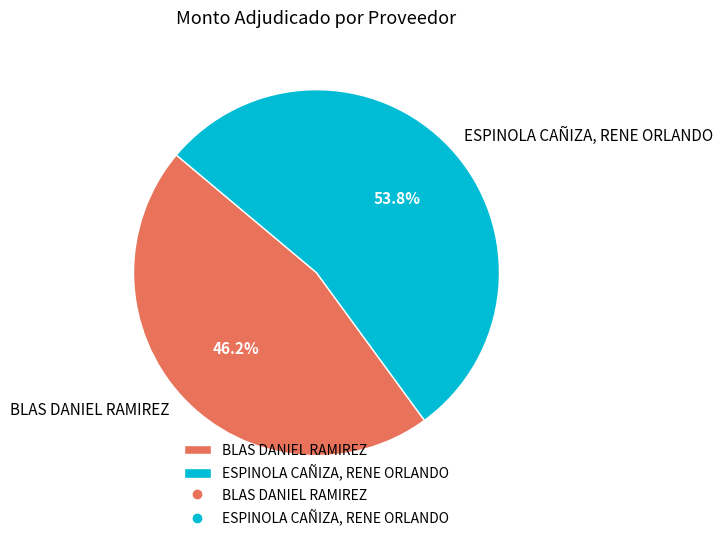

To the nearest percent, what is the average slice percentage?

50%